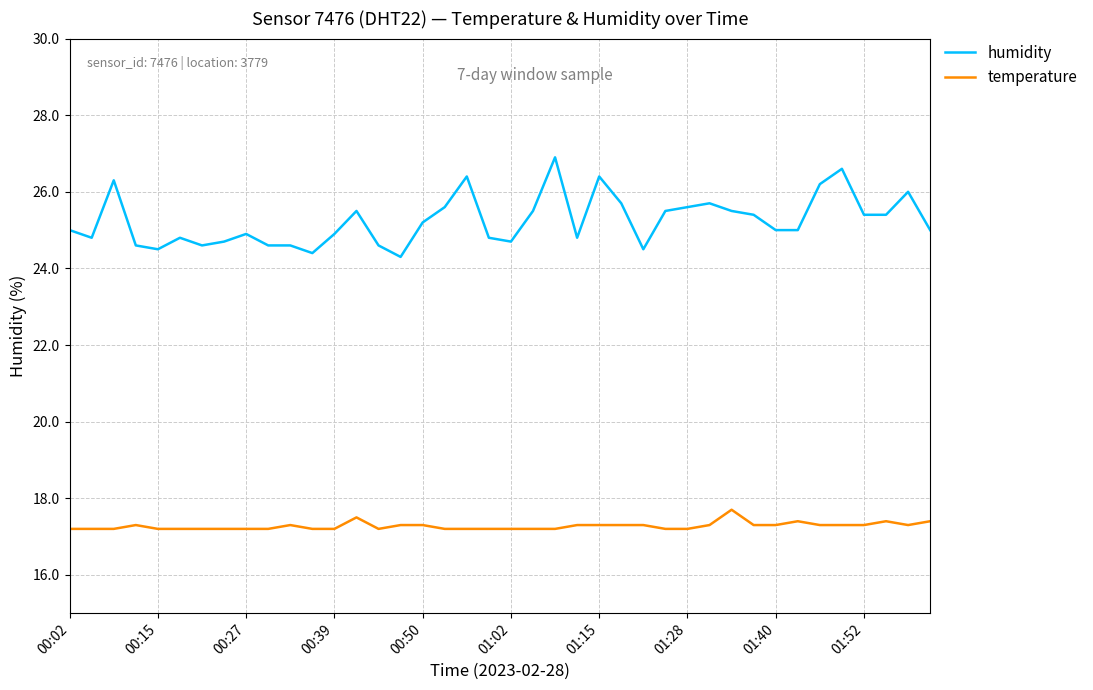

True or false: humidity and temperature intersect in this chart.

False